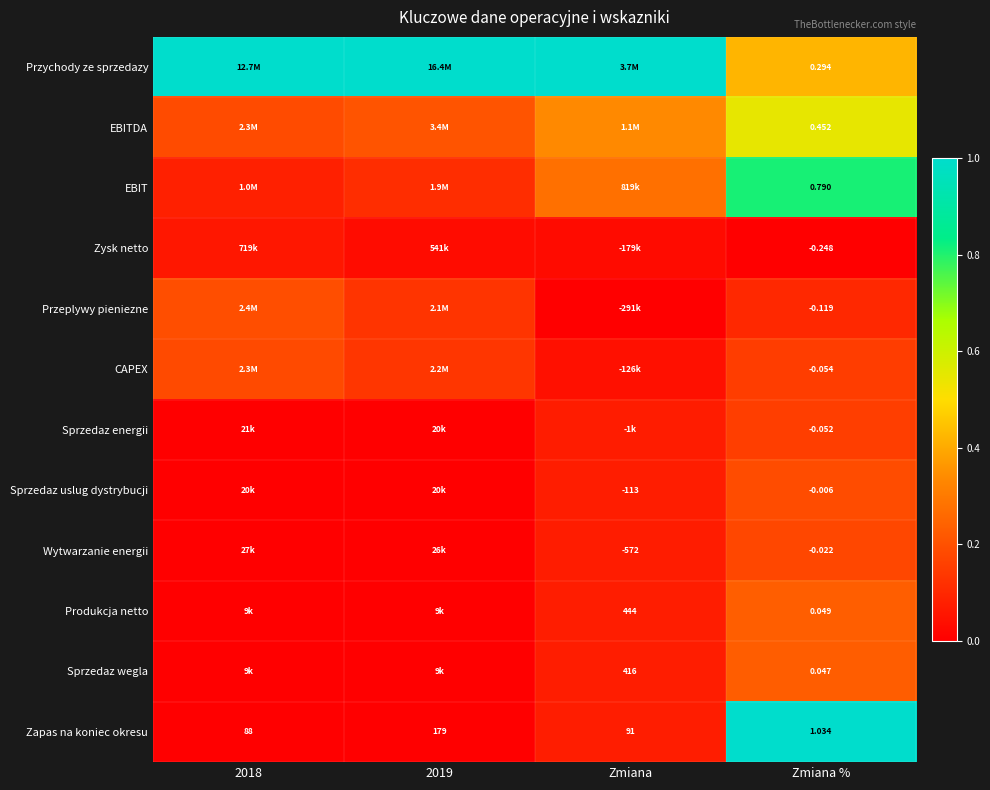

Rank the series at Zmiana % from lowest to highest value.

Zysk netto, Przeplywy pieniezne, CAPEX, Sprzedaz energii, Wytwarzanie energii, Sprzedaz uslug dystrybucji, Sprzedaz wegla, Produkcja netto, Przychody ze sprzedazy, EBITDA, EBIT, Zapas na koniec okresu